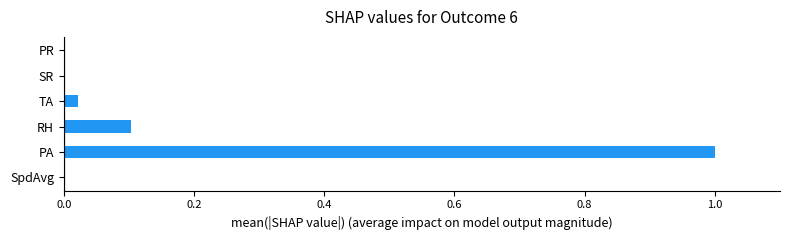

Does the chart contain stacked bars?

No